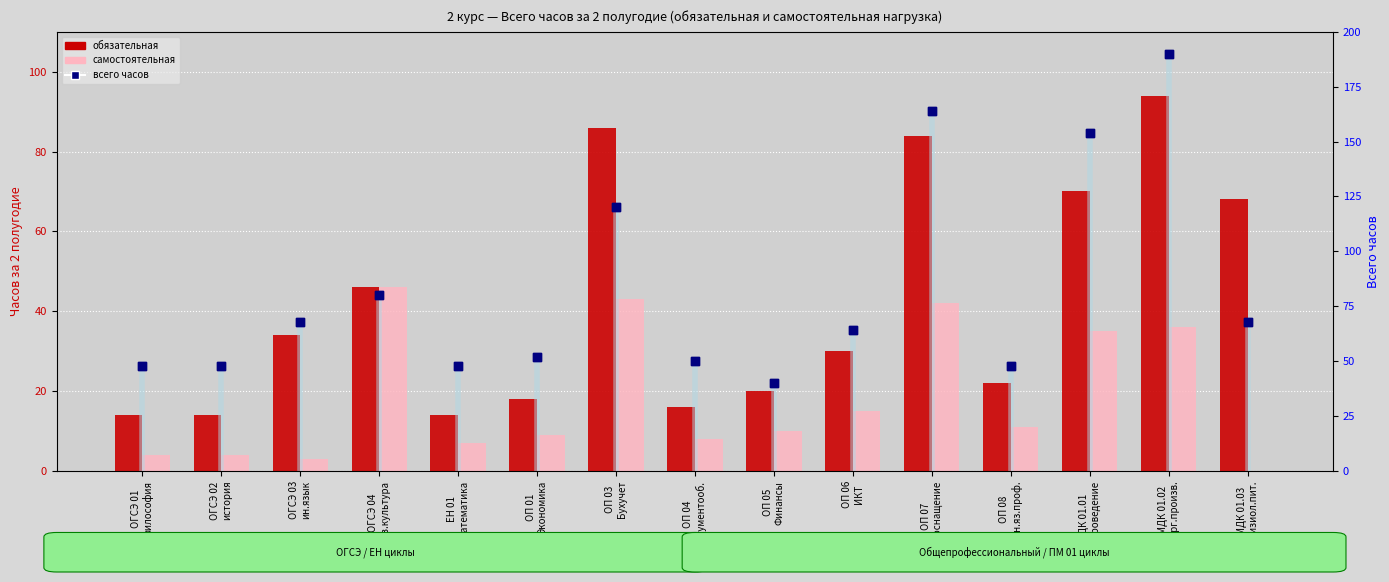

Which series has the largest Y range (max minus min)?

всего часов